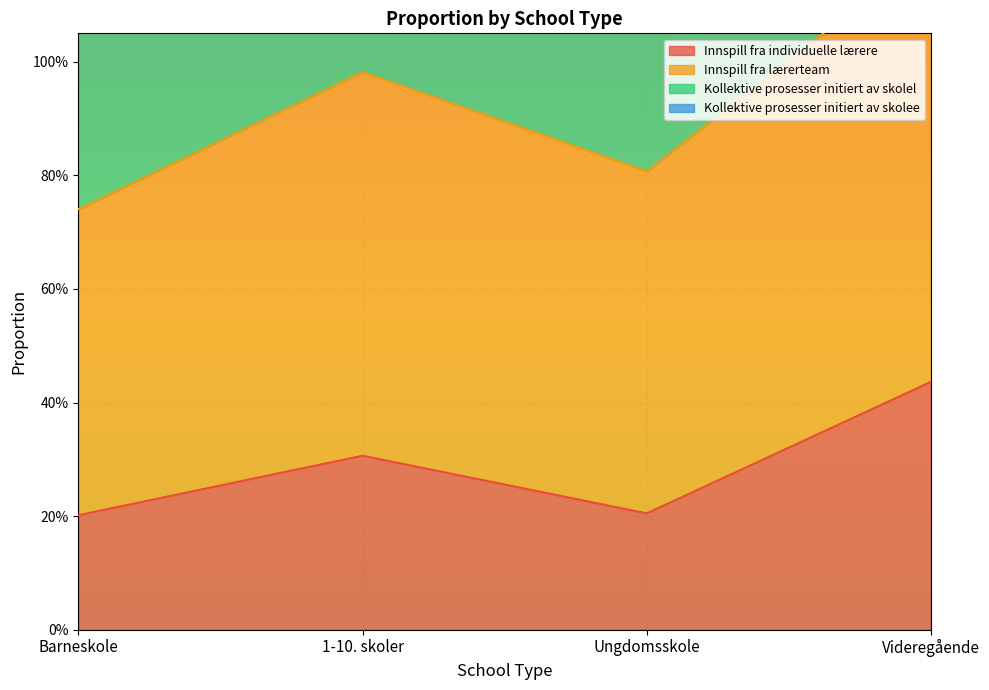

Which series has the largest total across all categories?

Innspill fra lærerteam